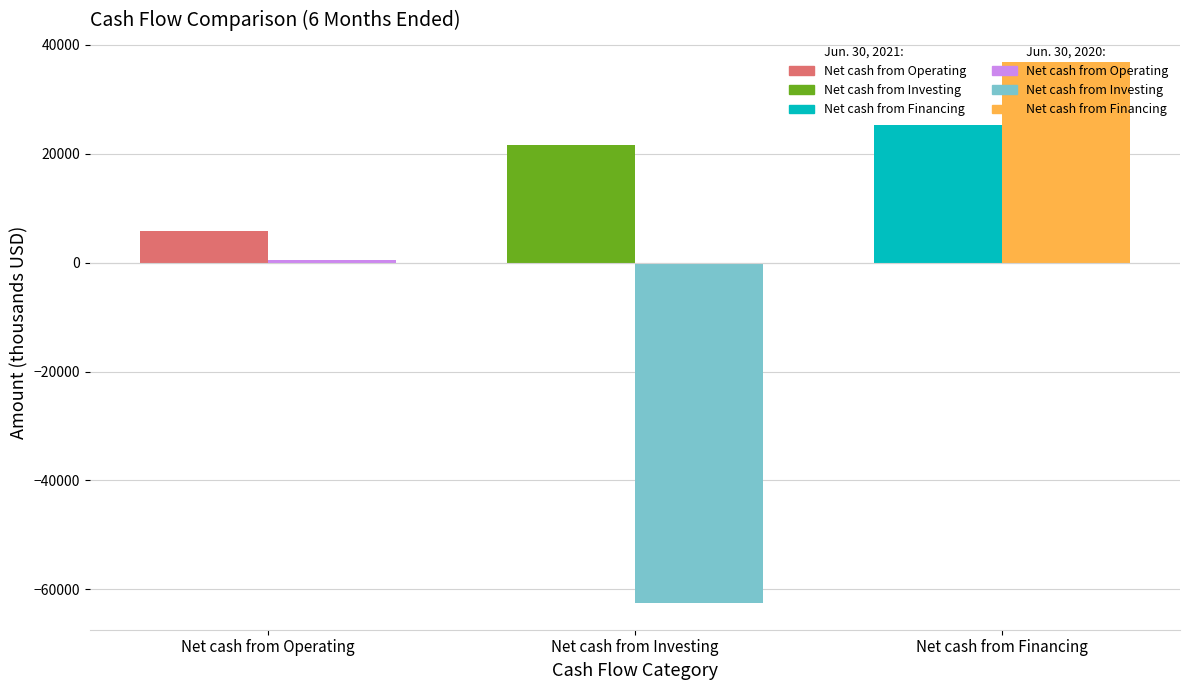

What is the label of the 3rd bar from the right?

Net cash from Operating